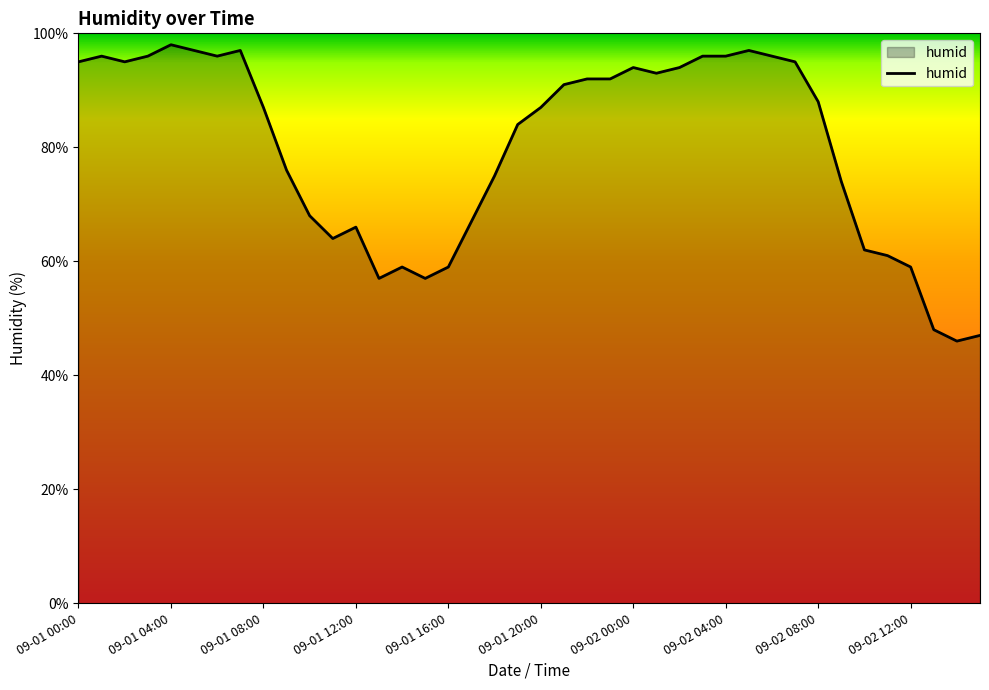

Count the number of categories in the chart.

40